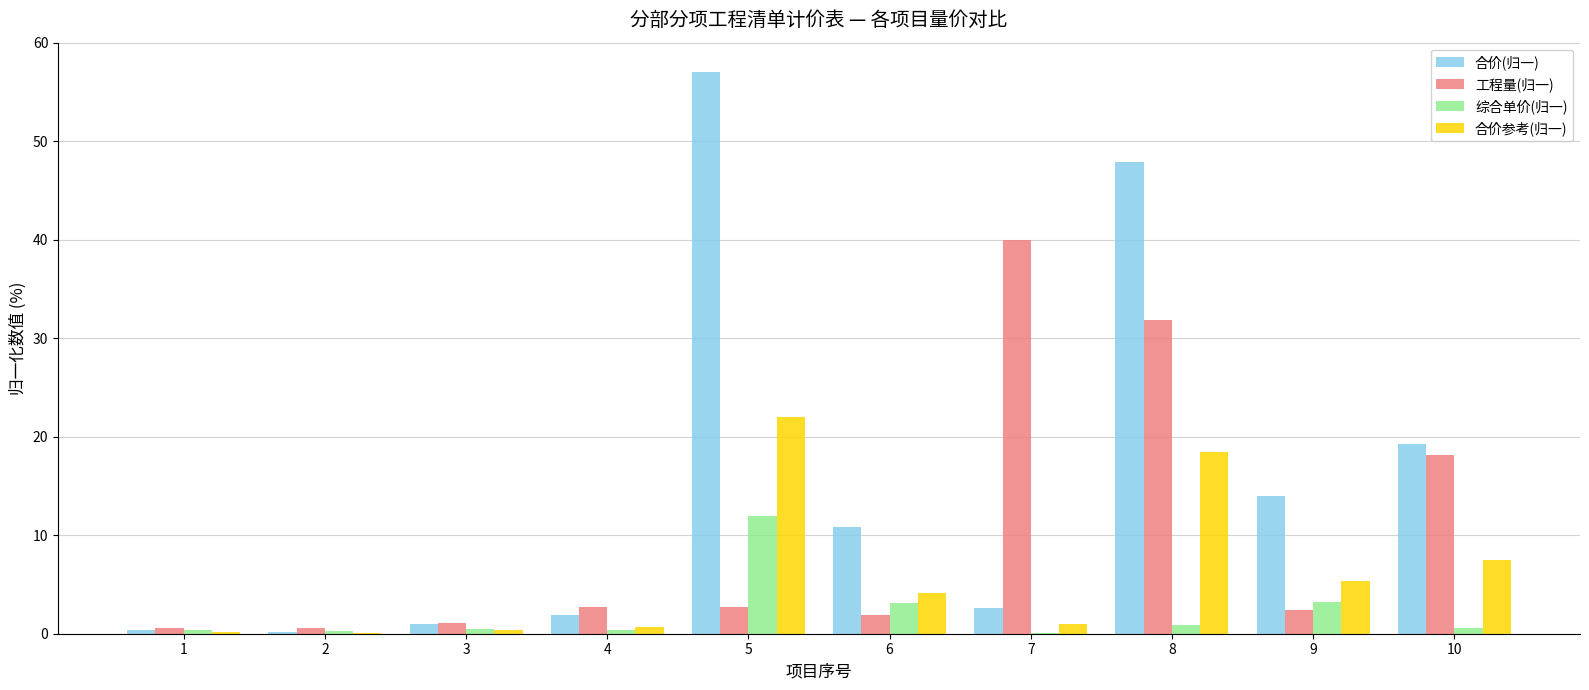

What is the sum of all 工程量(归一) values?

101.9